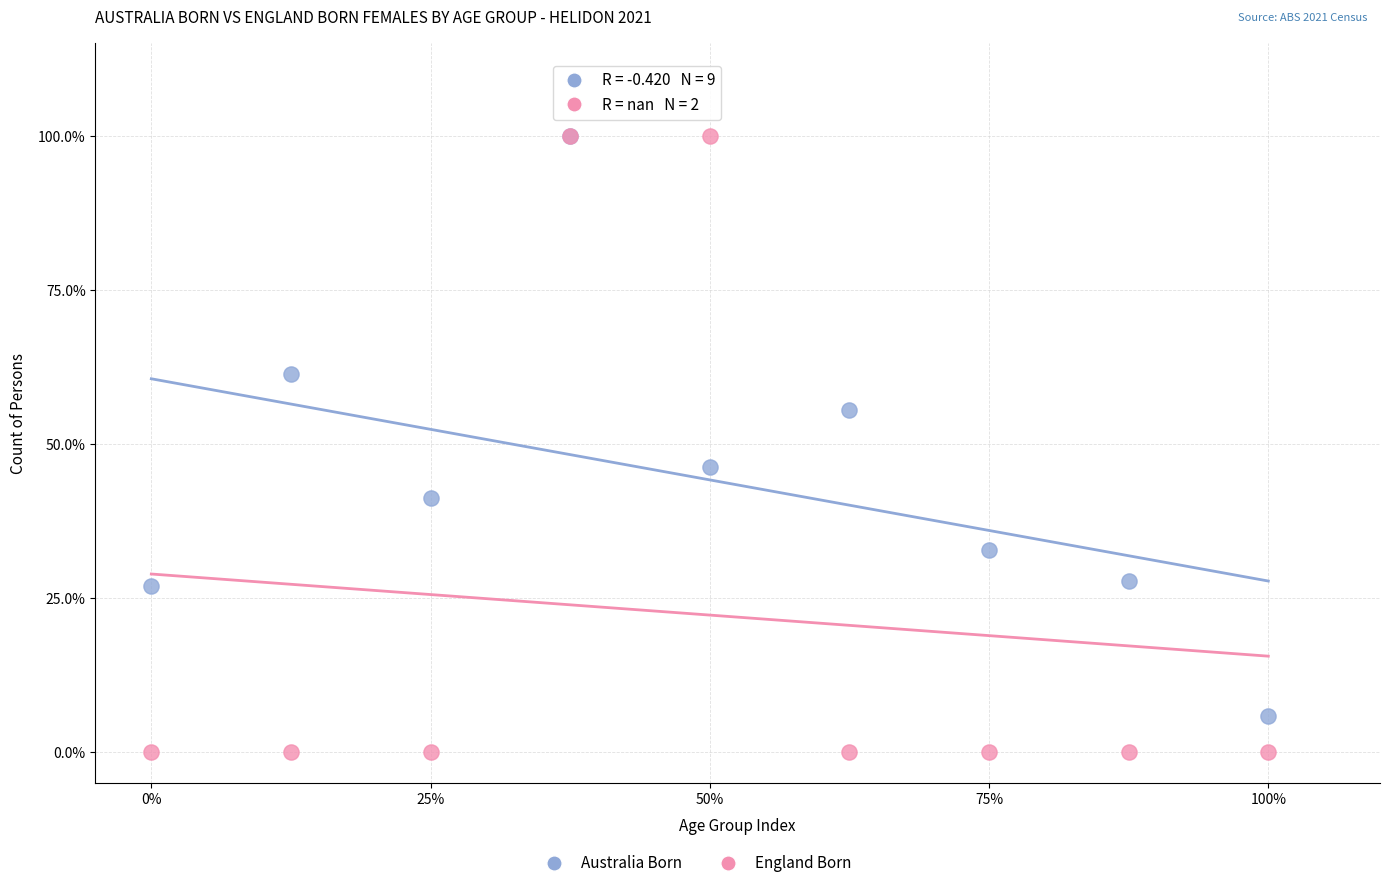

Across all series, what Y value is closest to 50?

46.2